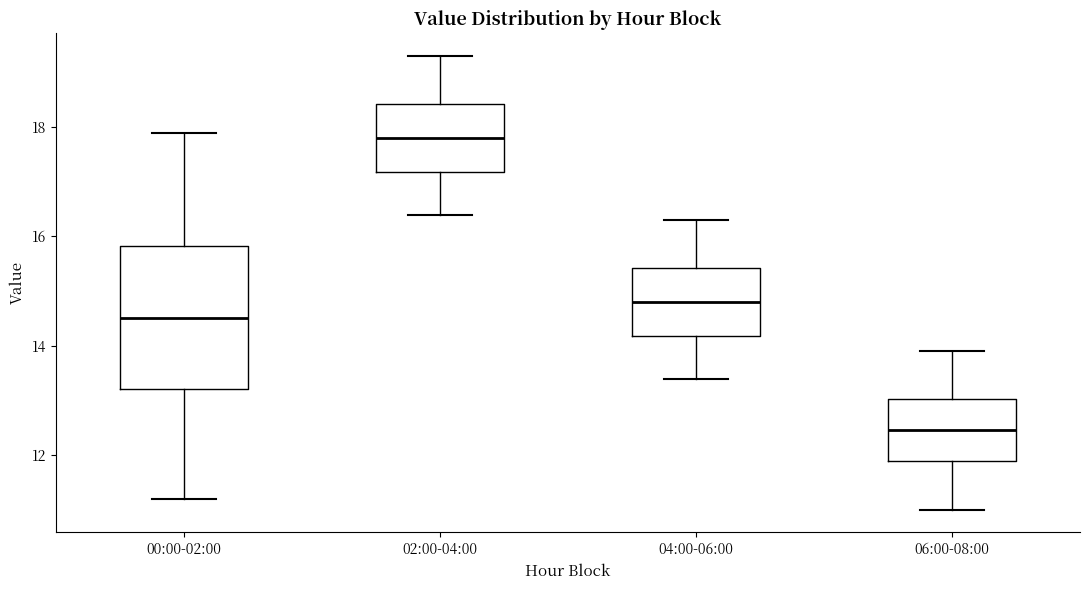

Reading left to right, read every box against the y-axis: the position of its median line, the range the box covers, and the ends of its whiskers. The values are not printed on the chart, so give them approximately, as read against the axis.

00:00-02:00: median 14.6, box 13.2 to 15.8, whiskers 11.2 to 18.0
02:00-04:00: median 17.8, box 17.2 to 18.4, whiskers 16.4 to 19.4
04:00-06:00: median 14.8, box 14.2 to 15.4, whiskers 13.4 to 16.4
06:00-08:00: median 12.4, box 12.0 to 13.0, whiskers 11.0 to 14.0